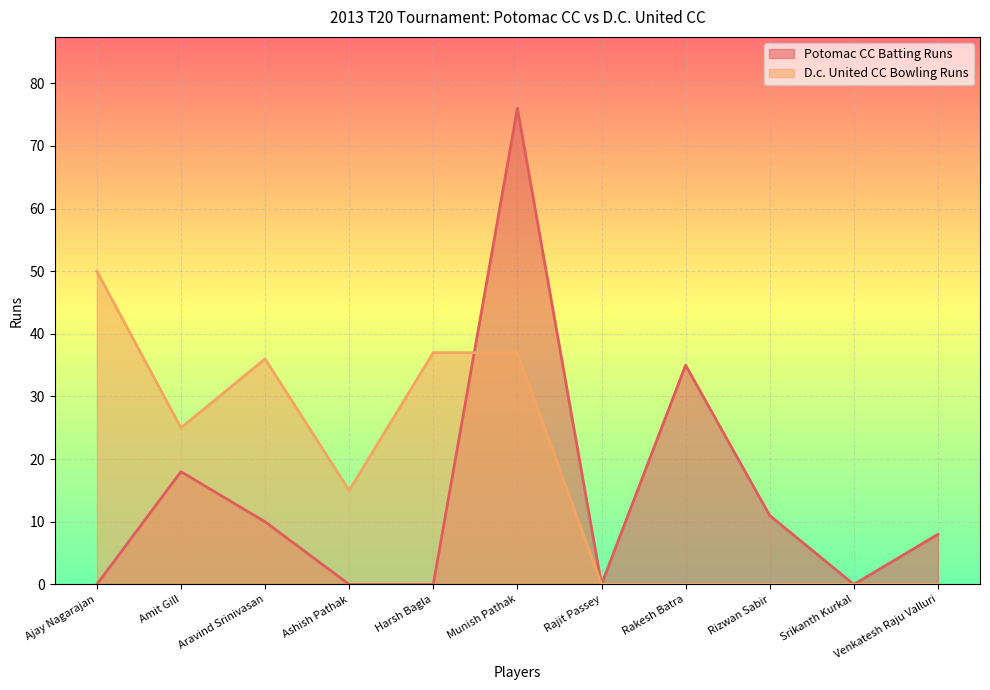

Between Rajit Passey and Munish Pathak, which is larger?

Munish Pathak